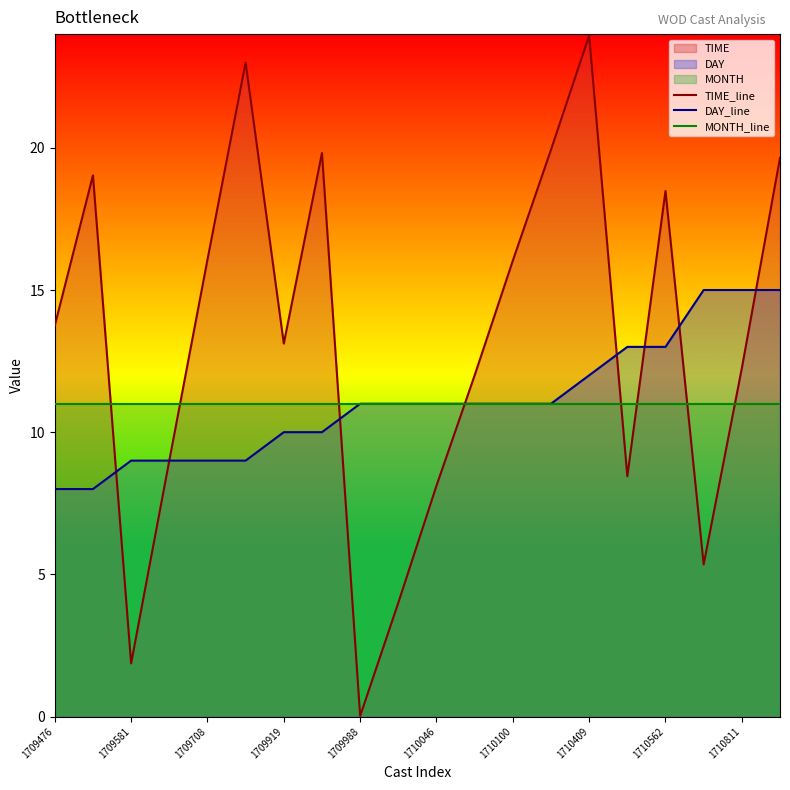

True or false: TIME_line has a value of 16.0 at 1710100.

True